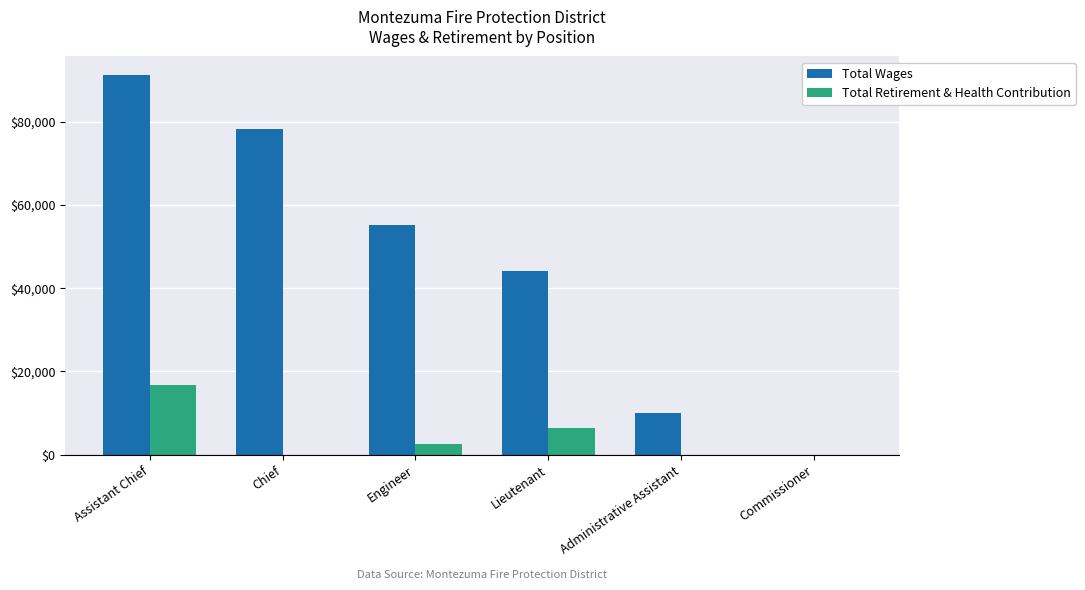

Which series has the largest range (max minus min)?

Total Wages